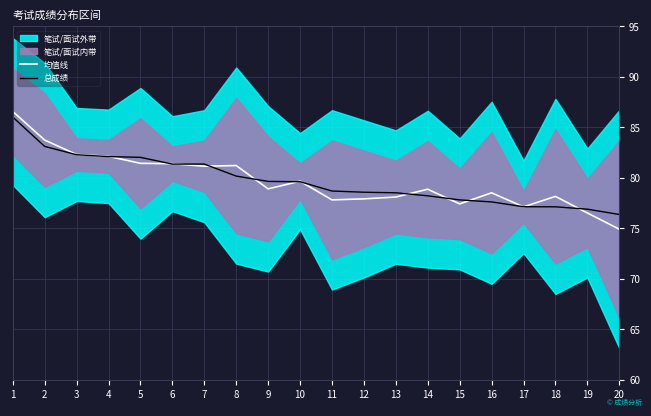

True or false: 均值线 has a value of 82.1 at 4.

True